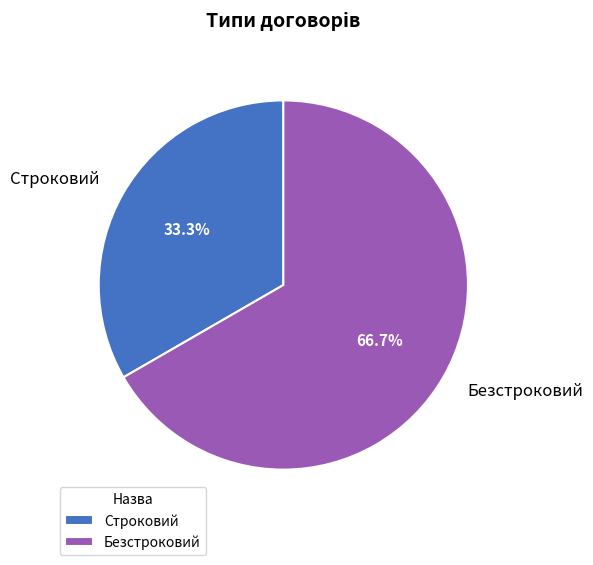

Which has a higher value, Безстроковий or Строковий?

Безстроковий